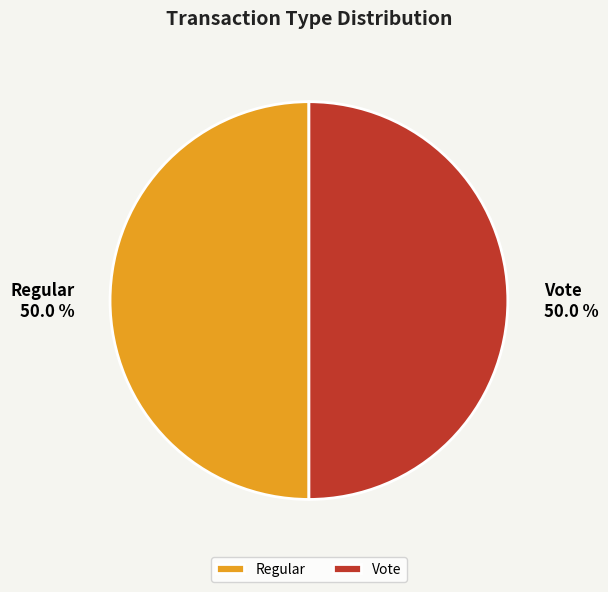

Do Vote and Regular together represent more than half of the pie?

Yes